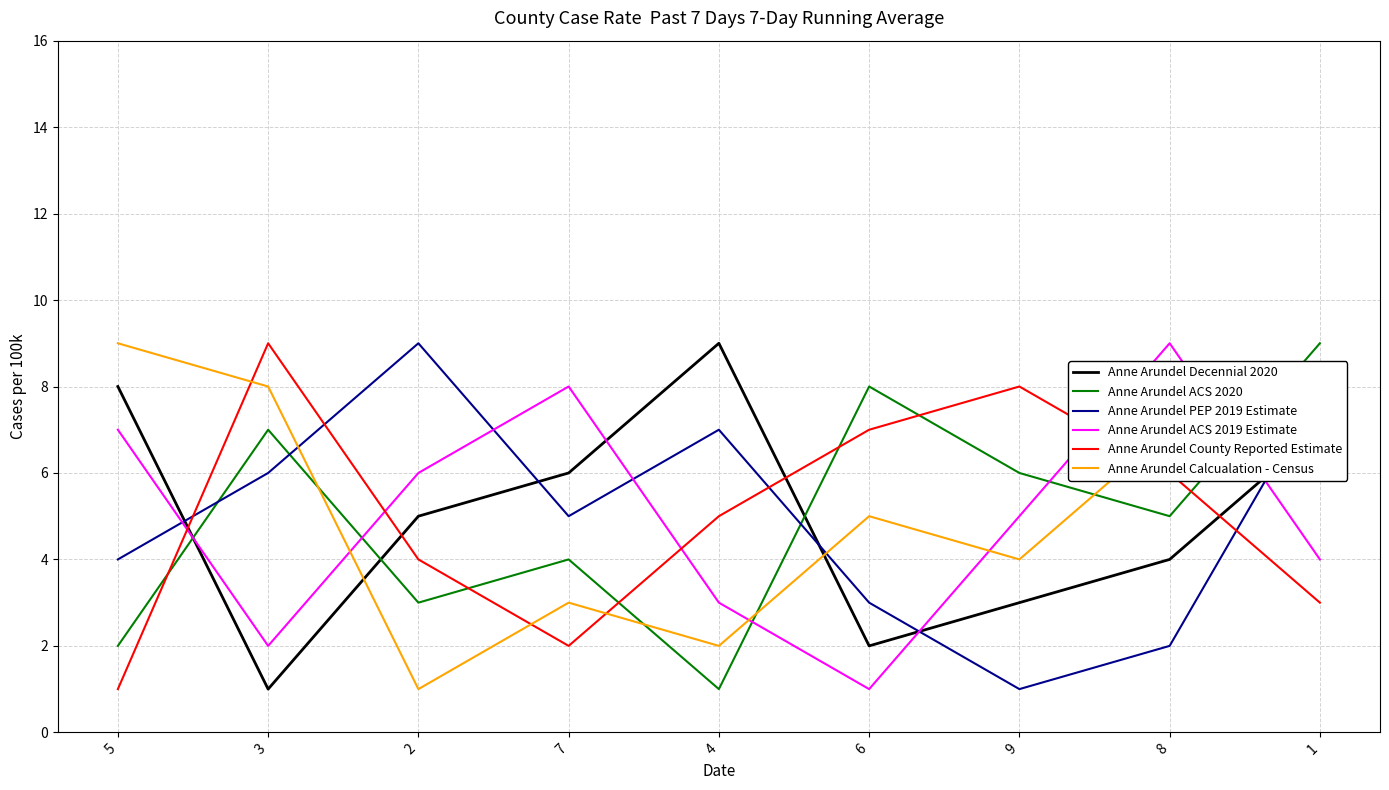

After their last crossing, which series has the higher values: Anne Arundel PEP 2019 Estimate or Anne Arundel ACS 2019 Estimate?

Anne Arundel PEP 2019 Estimate